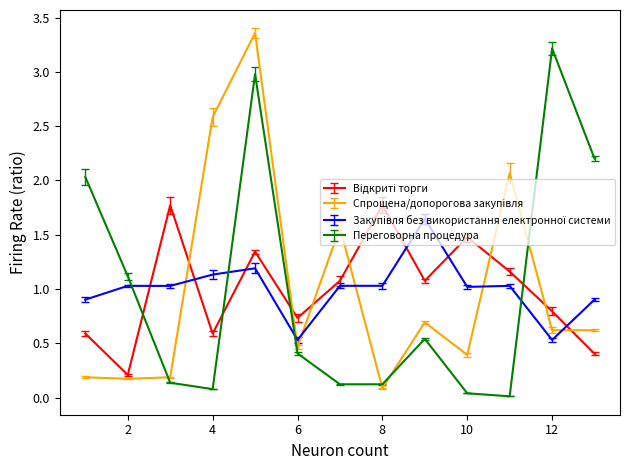

After their last crossing, which series has the higher values: Переговорна процедура or Відкриті торги?

Переговорна процедура